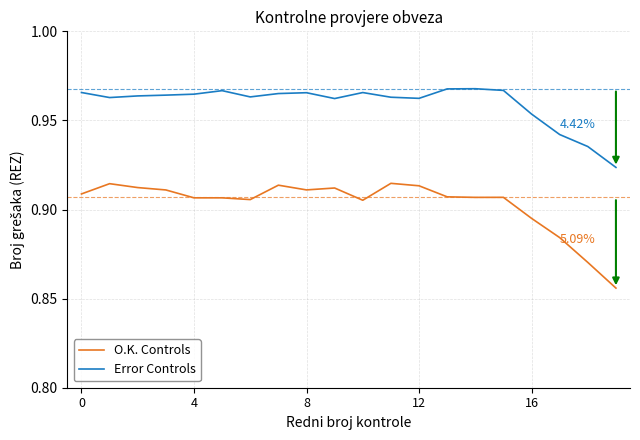

True or false: Error Controls and O.K. Controls intersect in this chart.

False